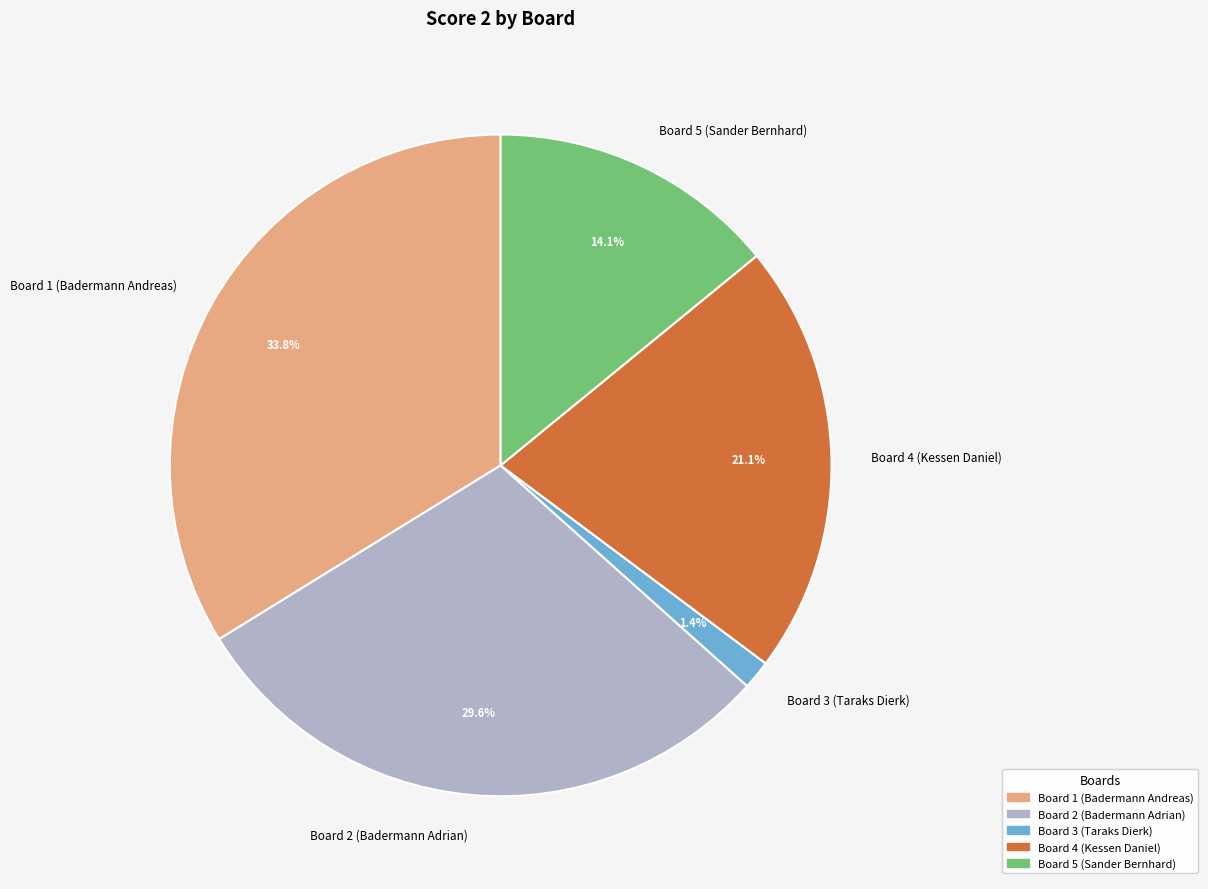

Count the number of slices in the pie.

5